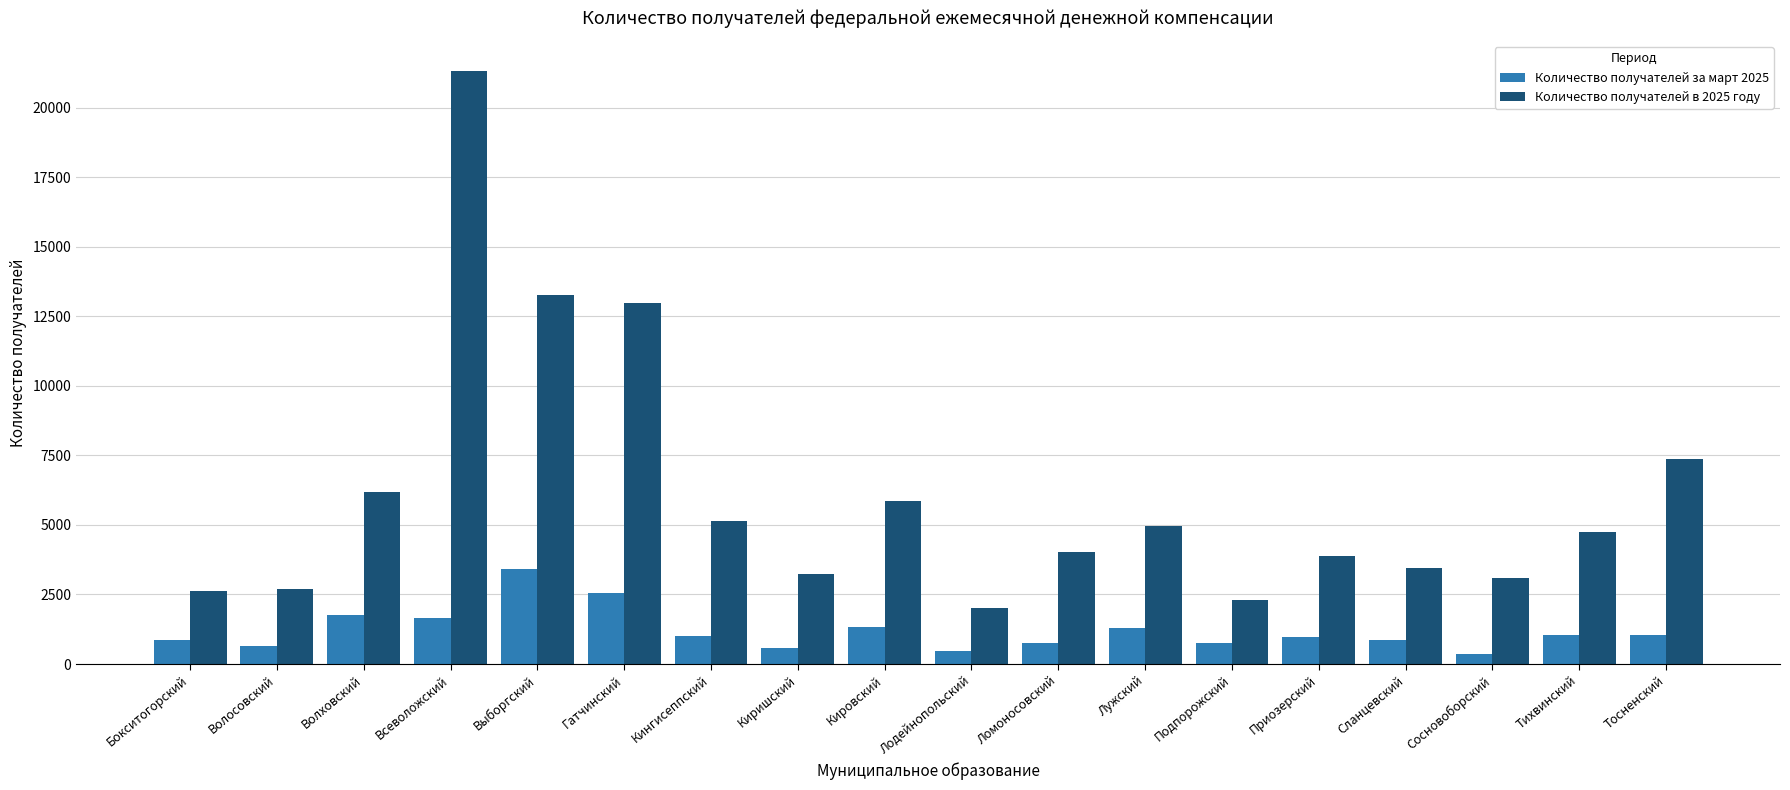

What is the sum of the Количество получателей в 2025 году values at Тихвинский and Кингисеппский?

9891